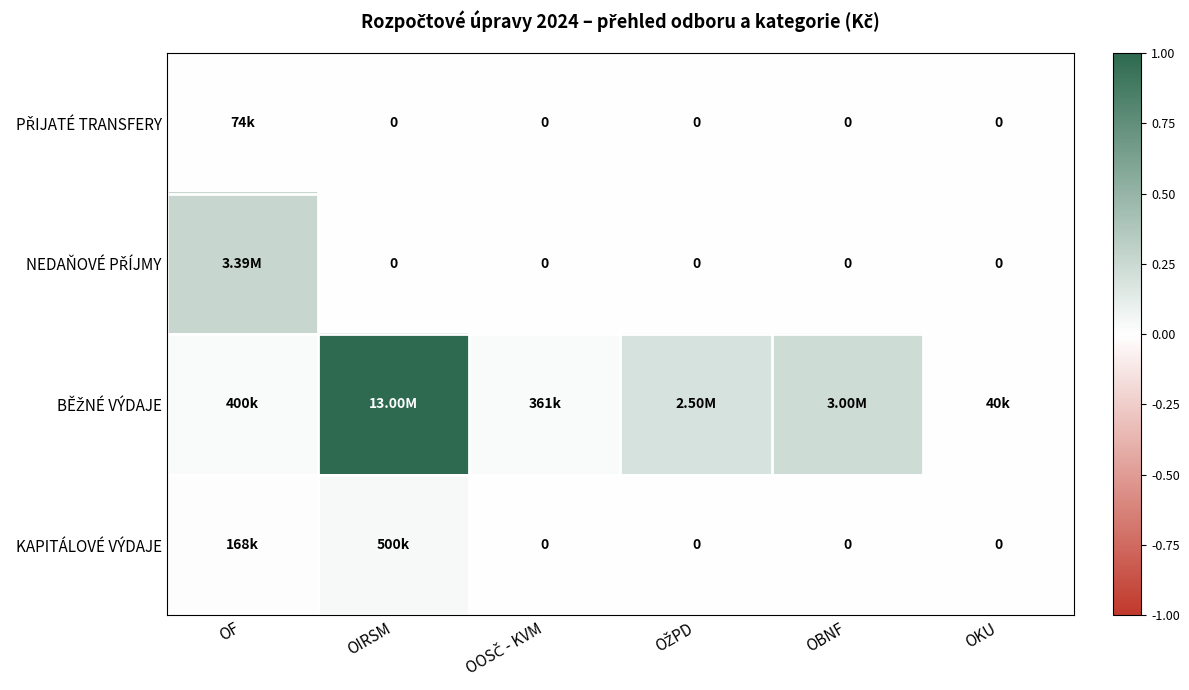

Between OF and OIRSM, which is larger?

OF